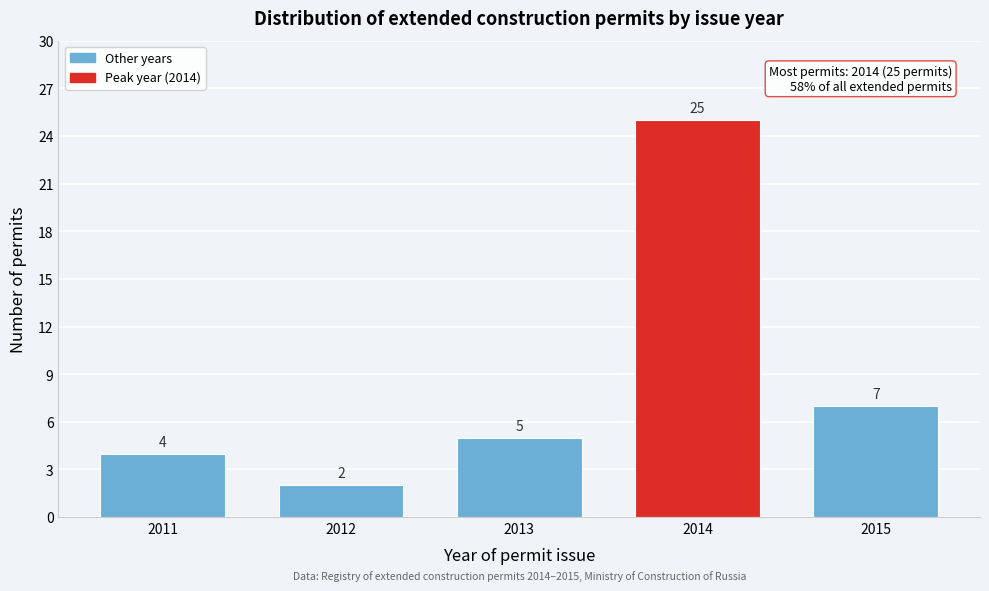

Reading left to right, what are all the values shown in this chart?

4	2	5	25	7